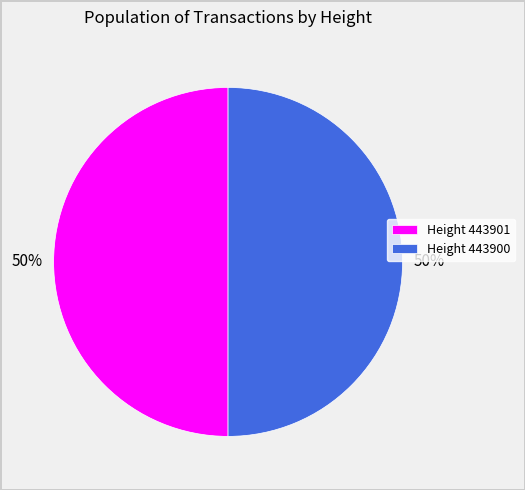

To the nearest percent, what percentage of the pie is Height 443900?

50%